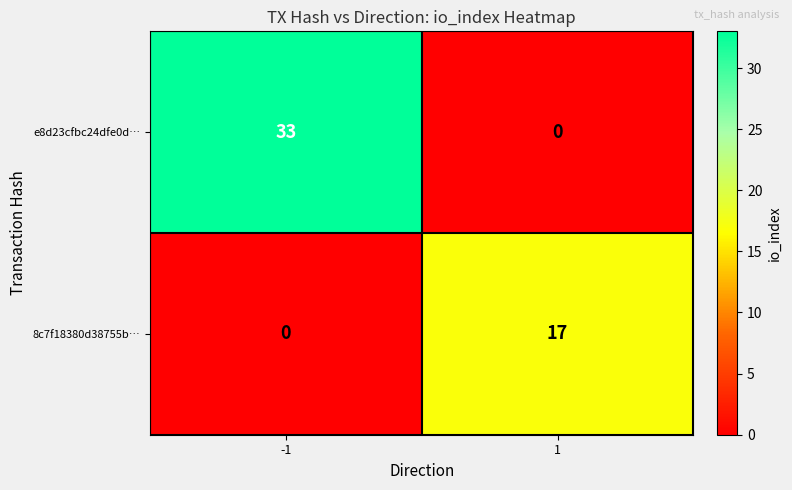

Which series has the largest total across all categories?

e8d23cfbc24dfe0d…